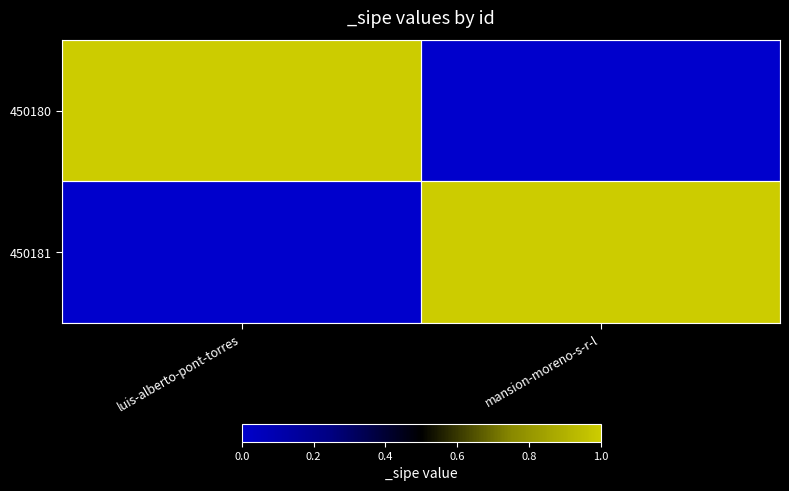

List the series in order of their peak value, highest first.

450180, 450181